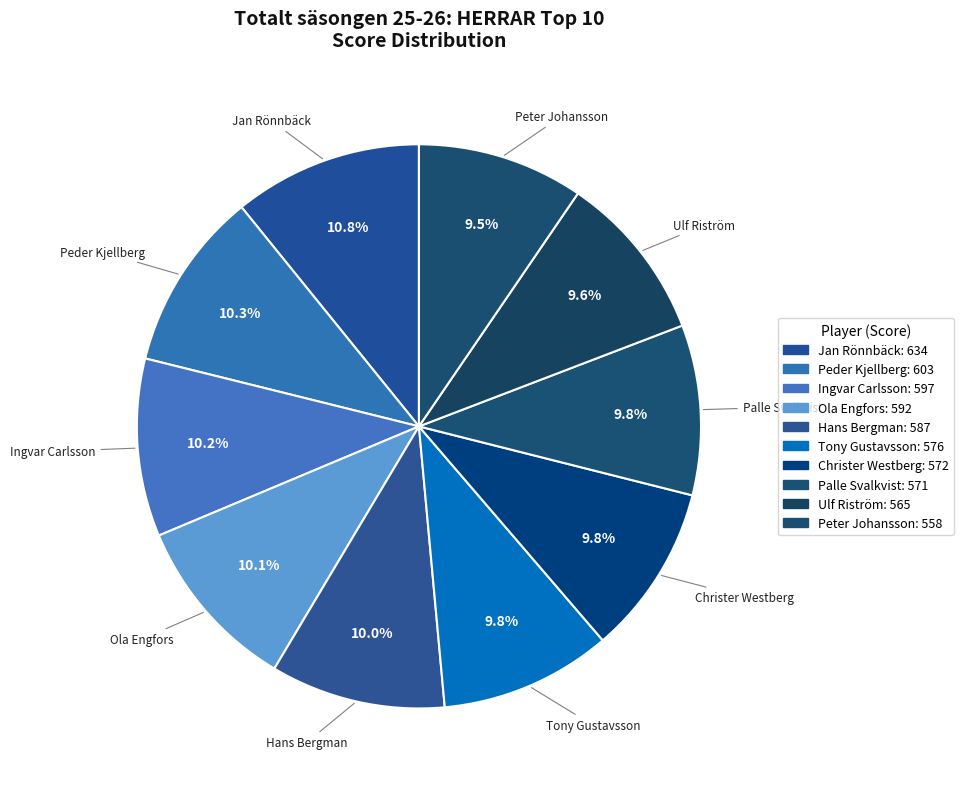

True or false: Peter Johansson accounts for 10% of the total.

True